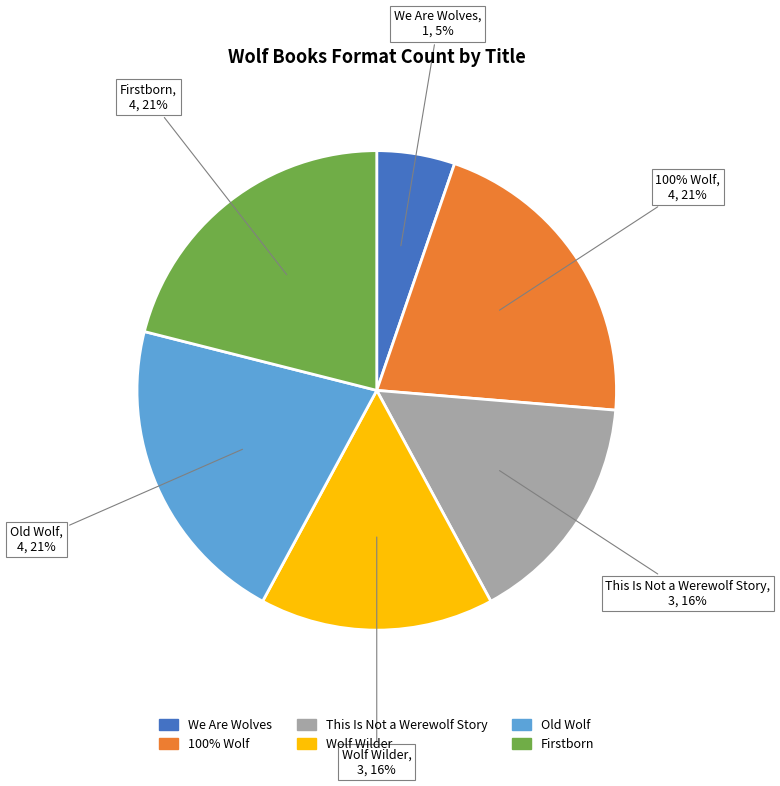

Is there any slice that represents more than half of the pie?

No